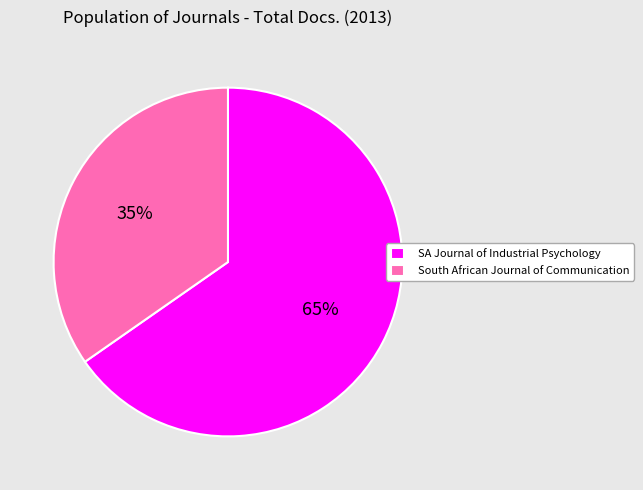

Do South African Journal of Communication and SA Journal of Industrial Psychology together represent more than half of the pie?

Yes